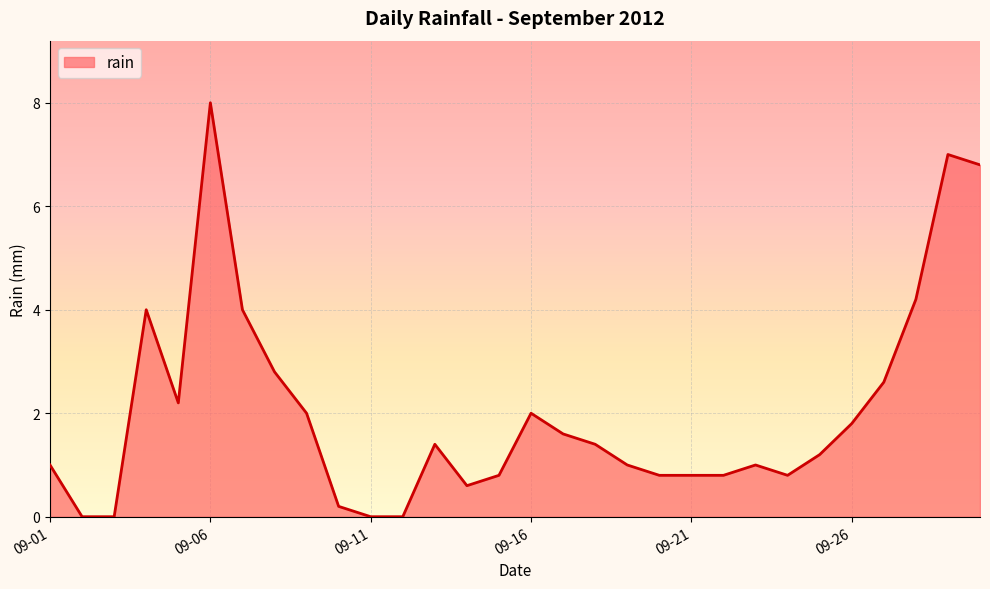

Does the chart have visible grid lines?

Yes